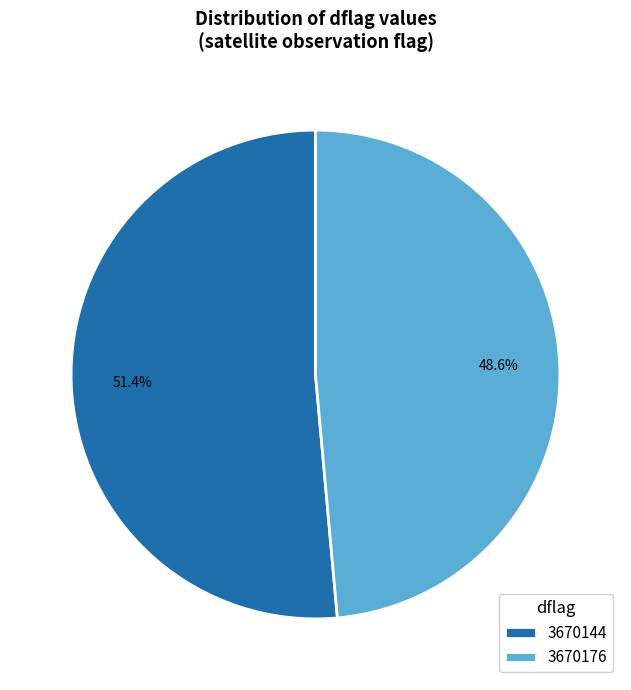

Is 3670176 the majority of the pie?

No